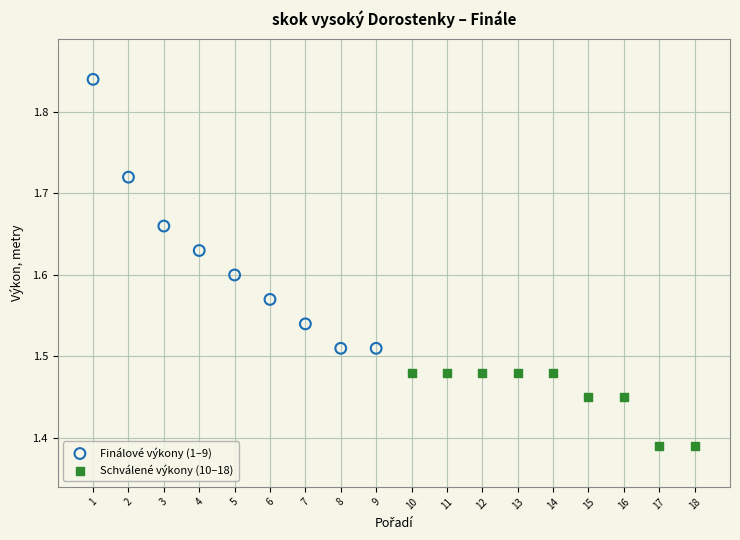

Which series has the widest spread of Y values?

Finálové výkony (1–9)